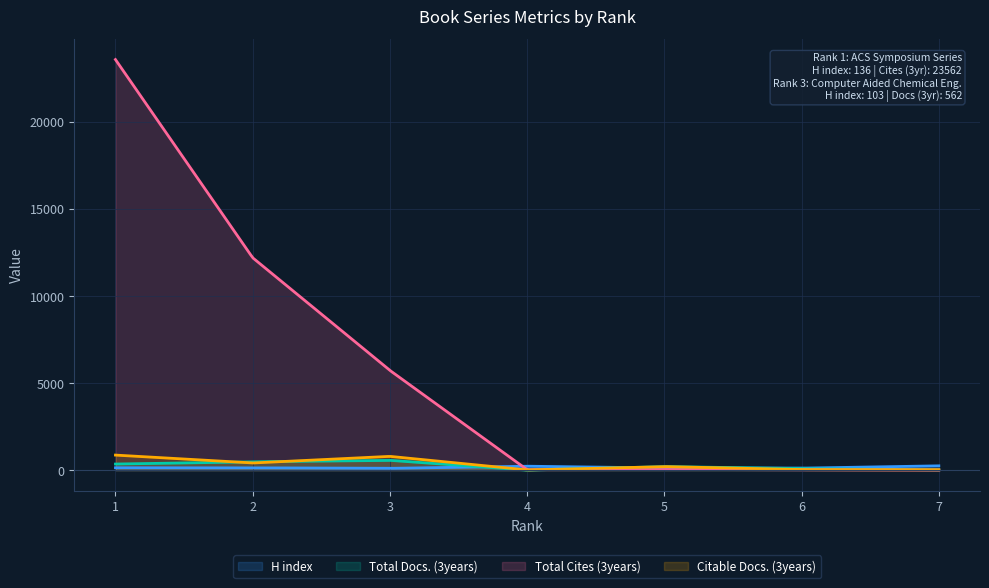

In H index, how many points are lower than both neighbors (excluding endpoints)?

2